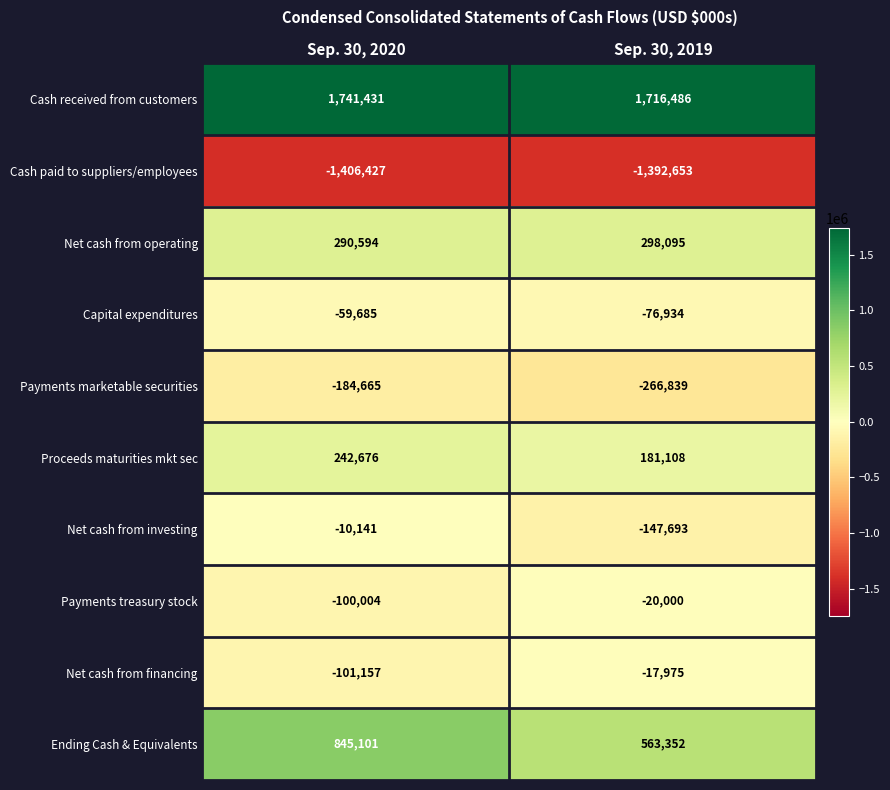

Is it true that Cash paid to suppliers/employees equals -302997 at Sep. 30, 2020?

False